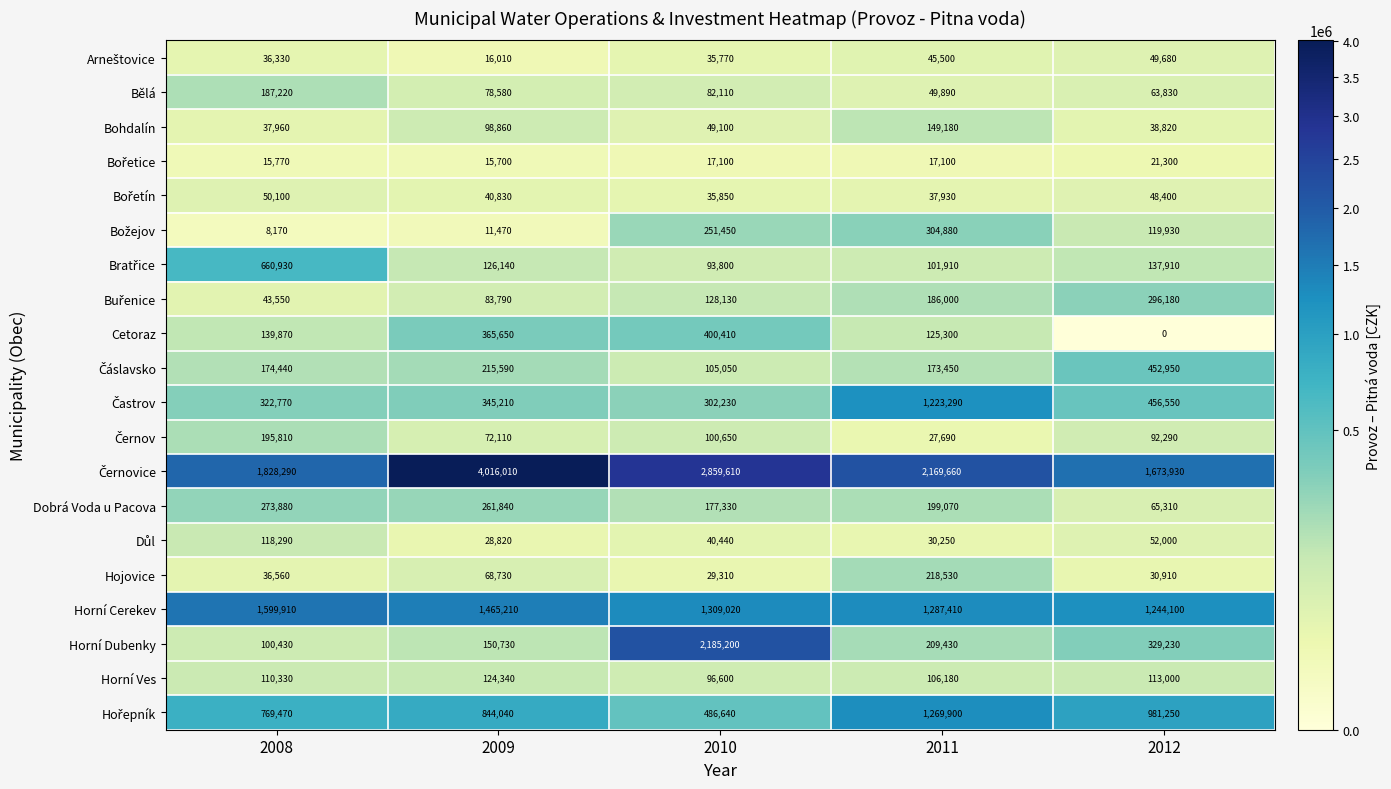

What is the approximate value of Bohdalín at 2010, to the nearest 100?

49100